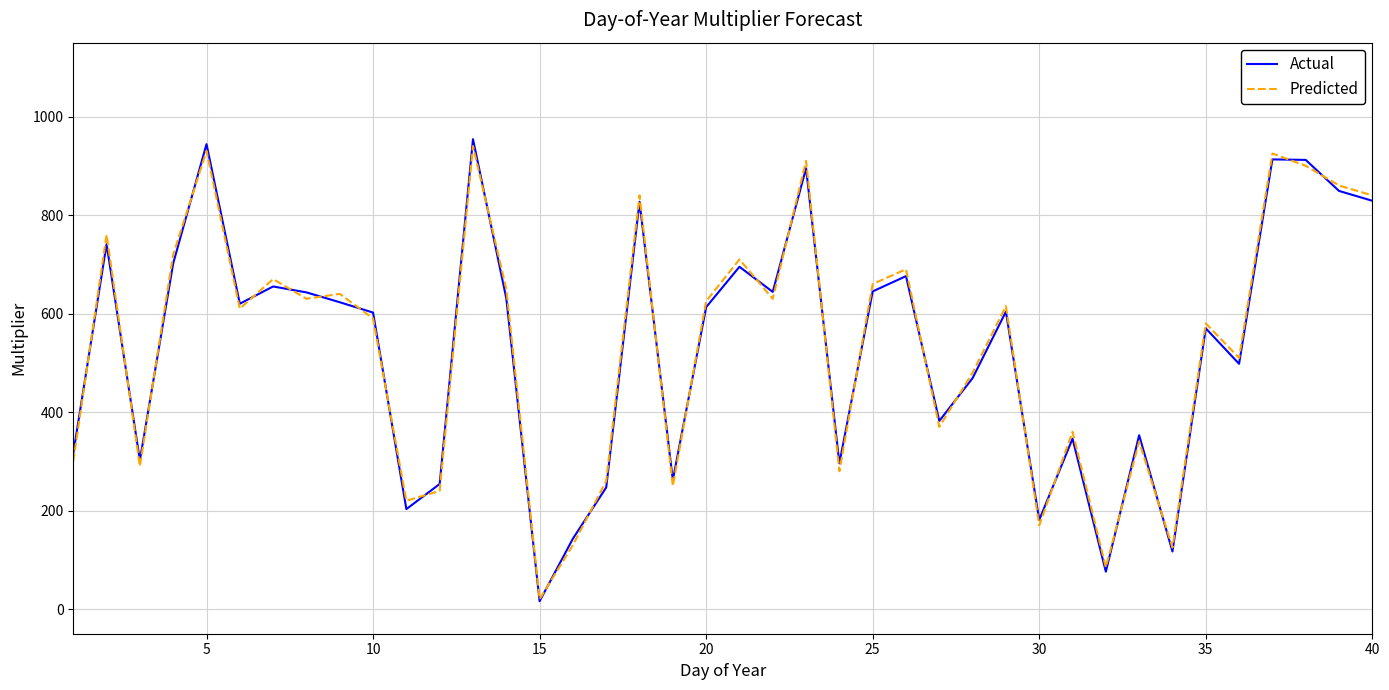

What is the greatest value displayed?

954